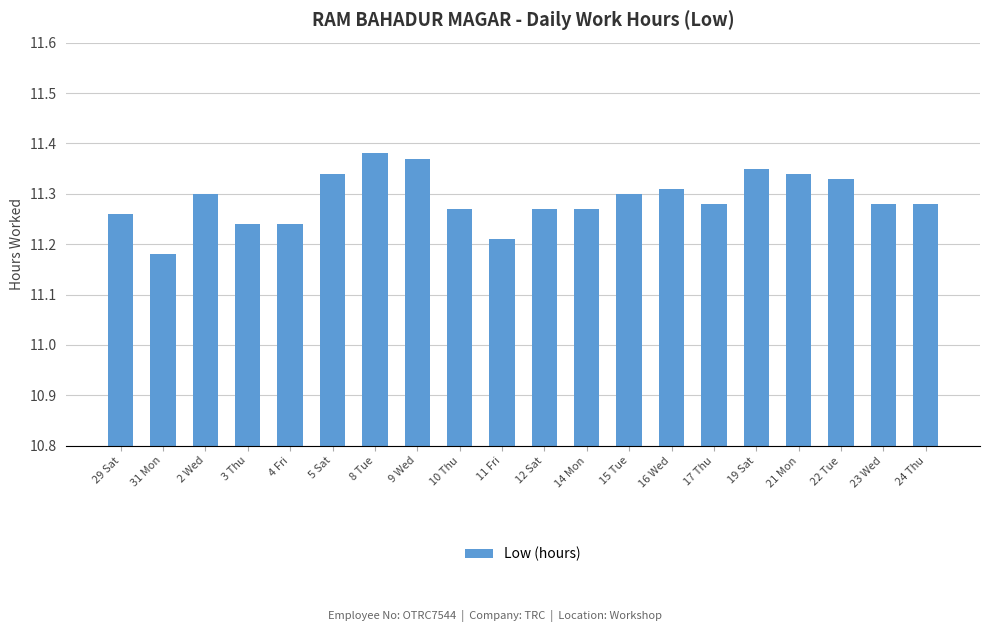

What position from the left is 12 Sat?

11